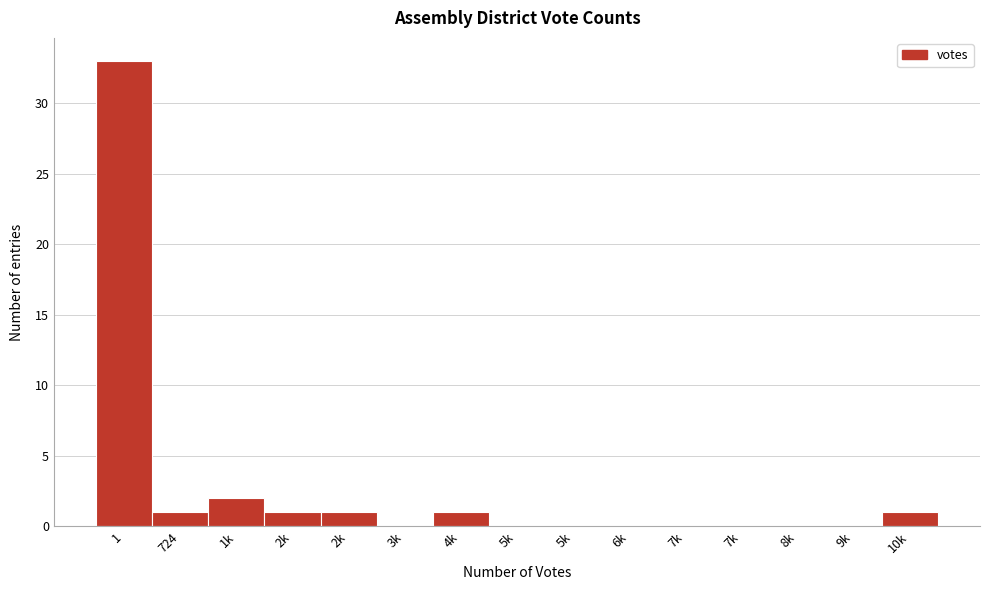

Count the number of data series in this chart.

1